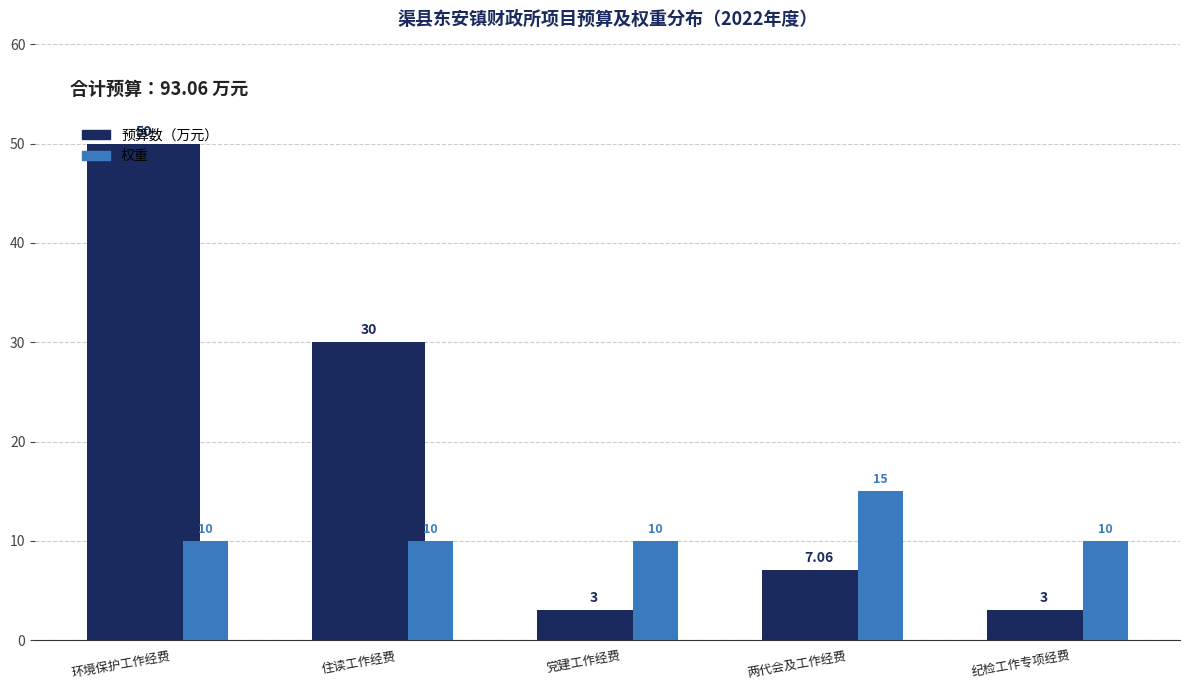

Read the 预算数（万元） value at 纪检工作专项经费.

3.0